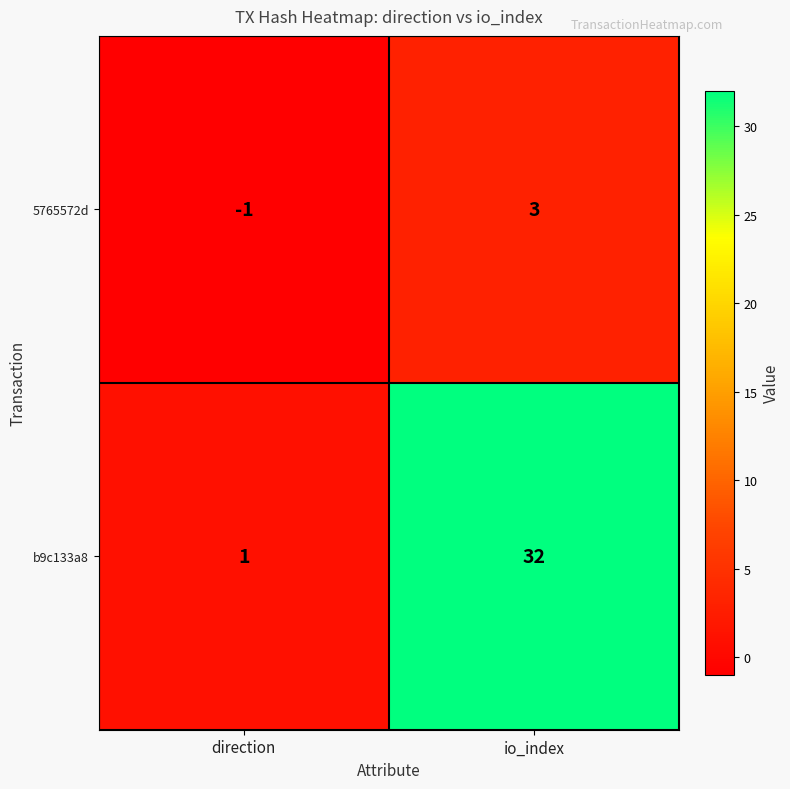

What is the difference between the maximum and minimum values in the b9c133a8 series?

31